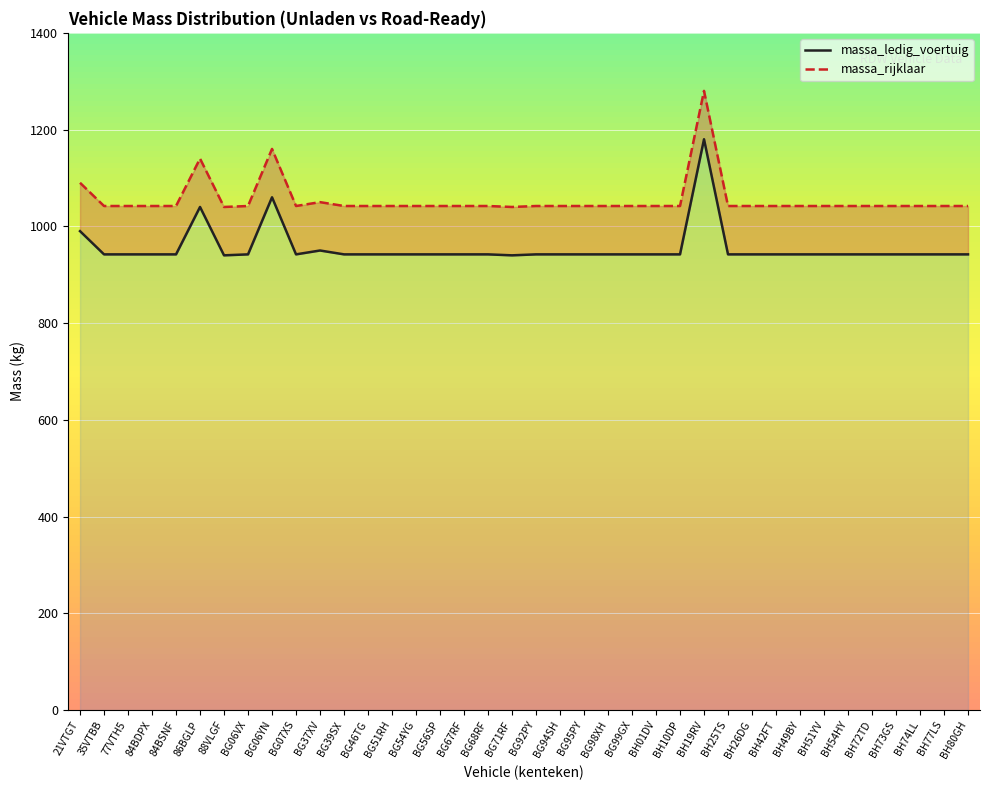

List the series in order of their overall mean, highest first.

massa_rijklaar, massa_ledig_voertuig